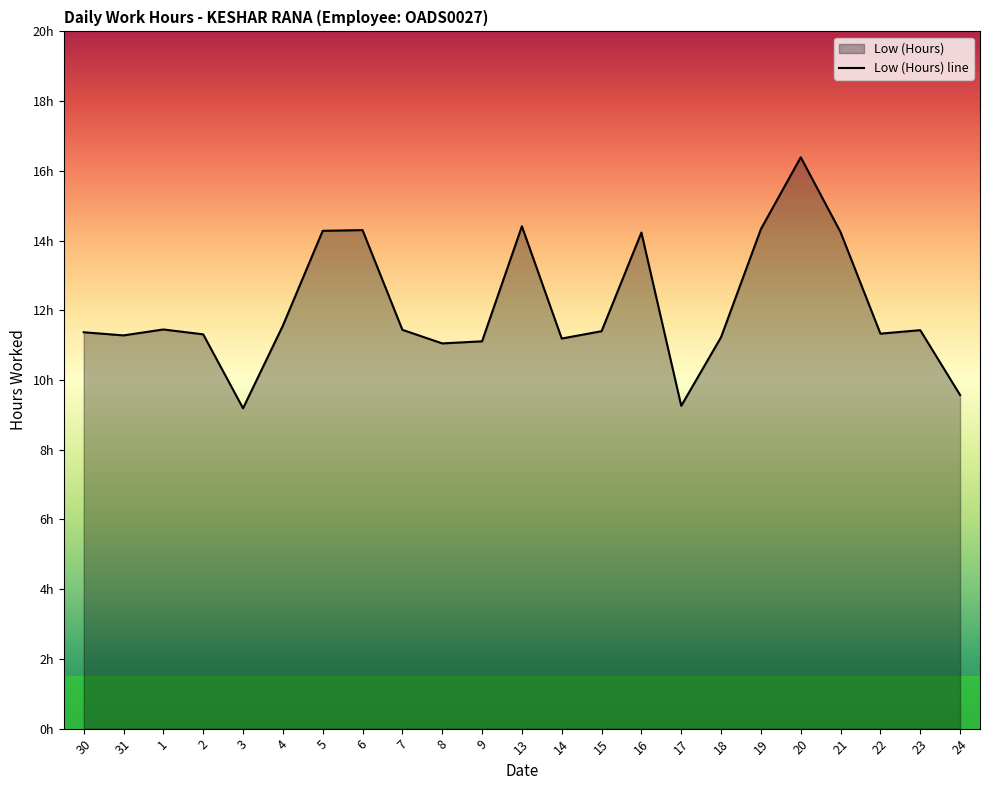

Approximately how many times larger is the value at 15 compared to 6?

0.8